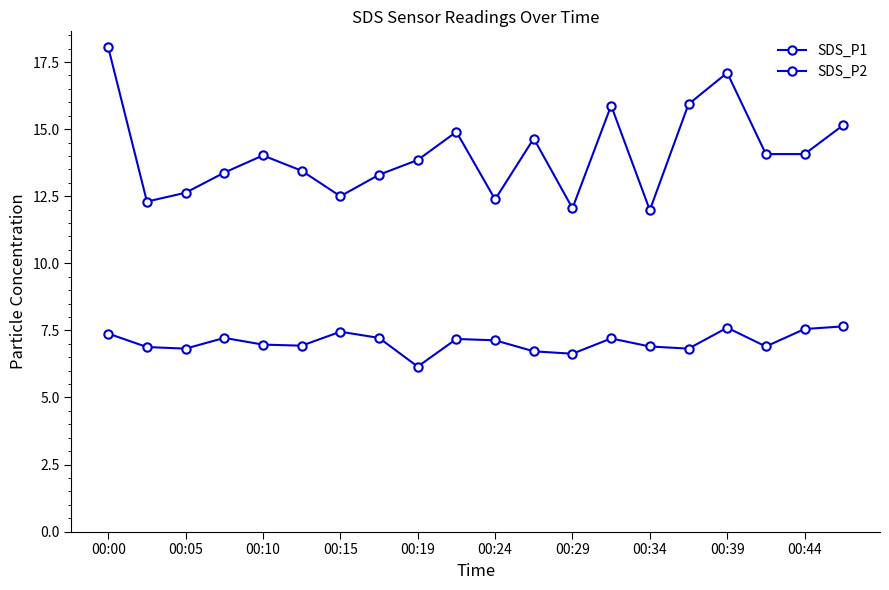

Reading left to right, list all the values displayed in this chart.

SDS_P1: 18.1	12.3	12.6	13.4	14.0	13.4	12.5	13.3	13.8	14.9	12.4	14.7	12.1	15.9	12.0	15.9	17.1	14.1	14.1	15.2
SDS_P2: 7.4	6.9	6.8	7.2	7.0	6.9	7.5	7.2	6.2	7.2	7.1	6.7	6.6	7.2	6.9	6.8	7.6	6.9	7.5	7.7